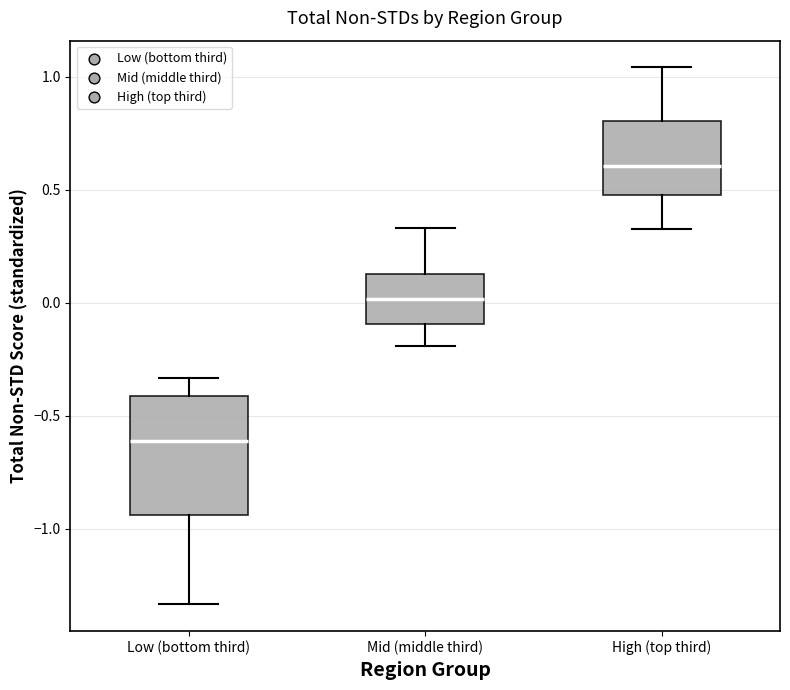

Comparing the boxes themselves (not the whiskers), which one is the tallest?

Low (bottom third)